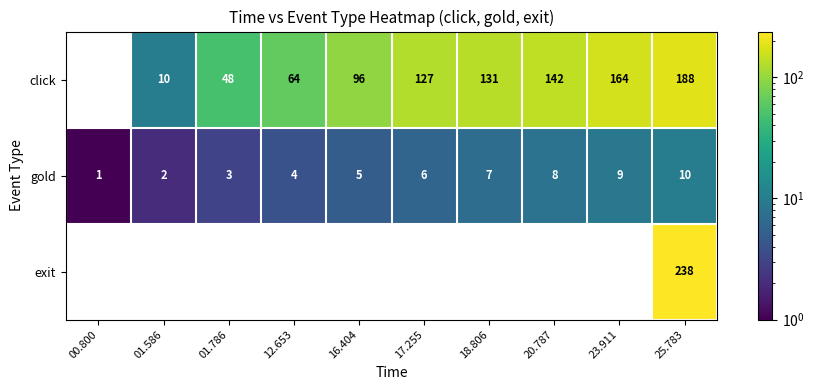

Read the click value at 01.786, to the nearest 5.

50